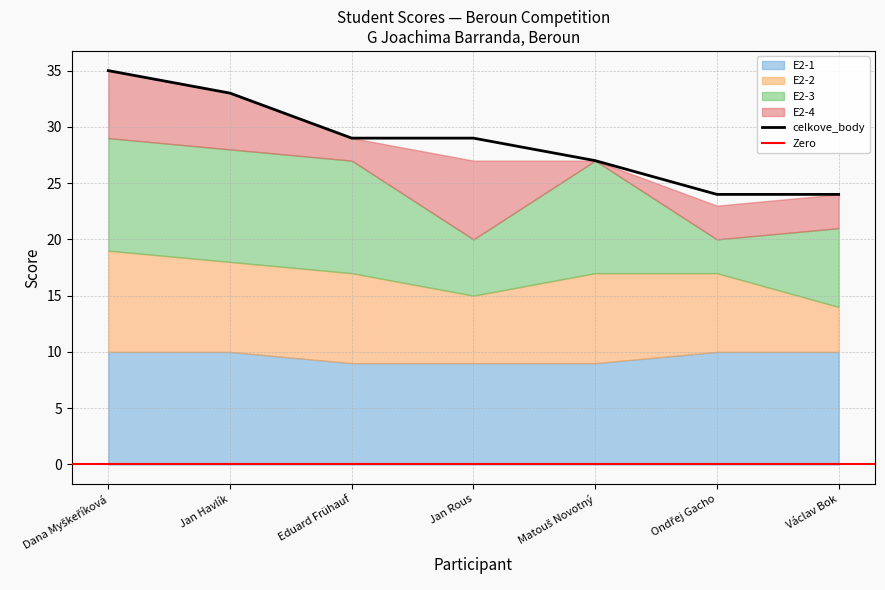

The celkove_body series shows 19 at Jan Rous. True or false?

False